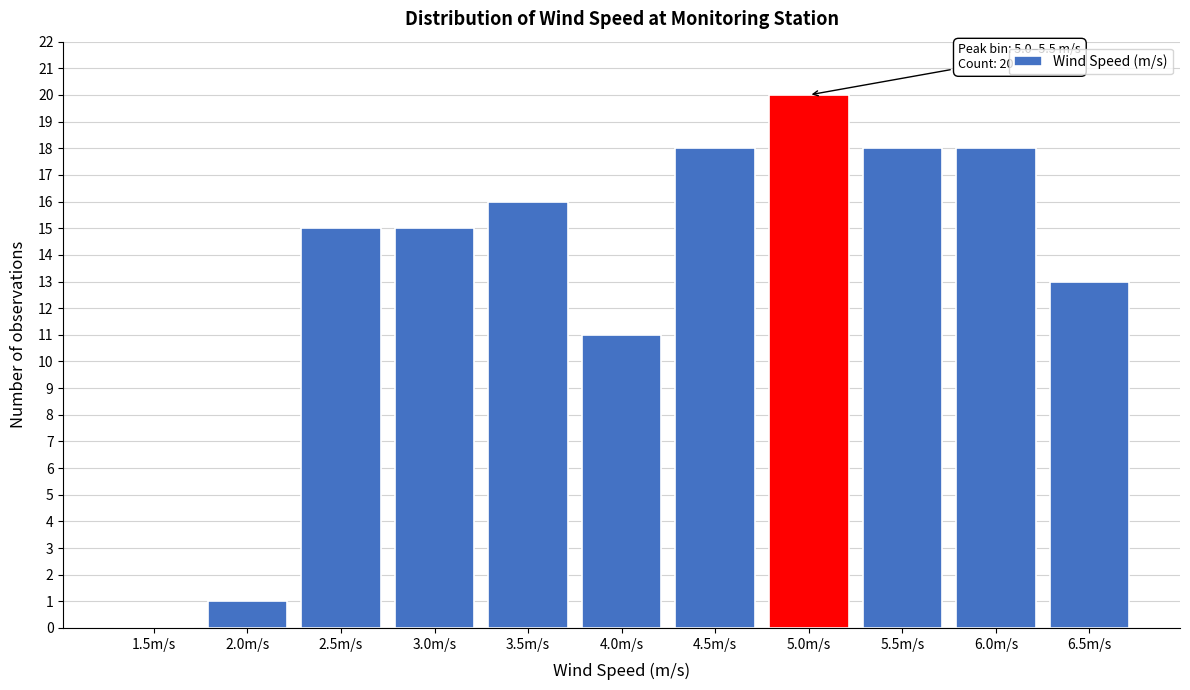

Reading left to right, list all the values displayed in this chart.

1.5m/s=0	2.0m/s=1	2.5m/s=15	3.0m/s=15	3.5m/s=16	4.0m/s=11	4.5m/s=18	5.0m/s=20	5.5m/s=18	6.0m/s=18	6.5m/s=13